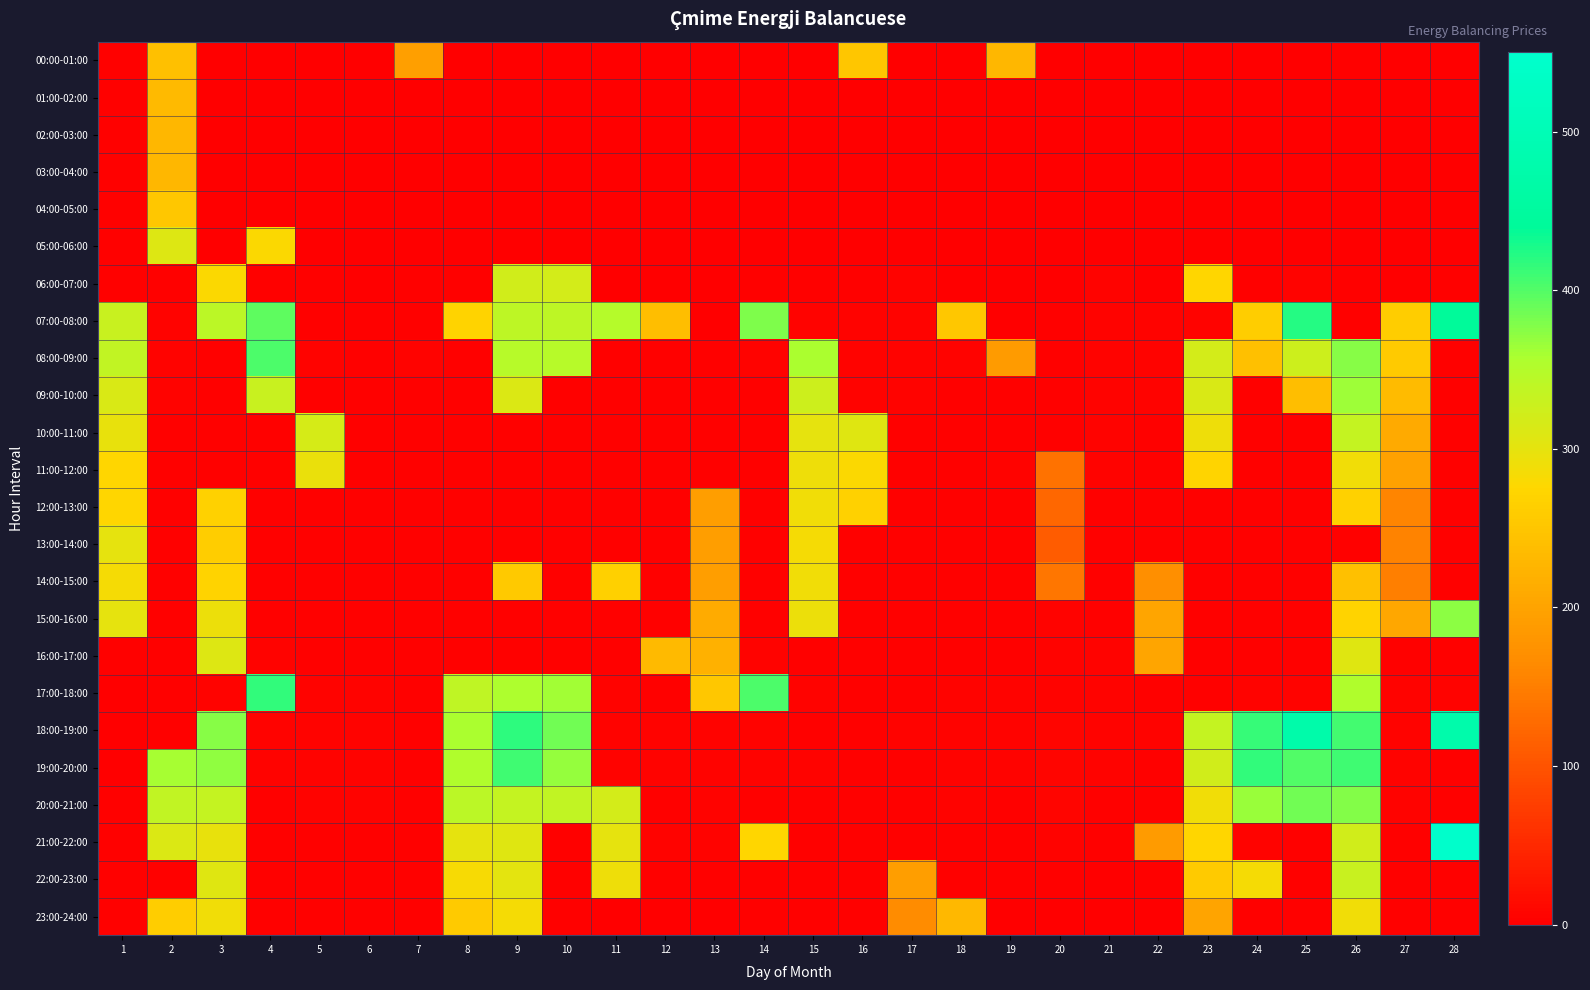

At which category is the sum across all series the highest?

26